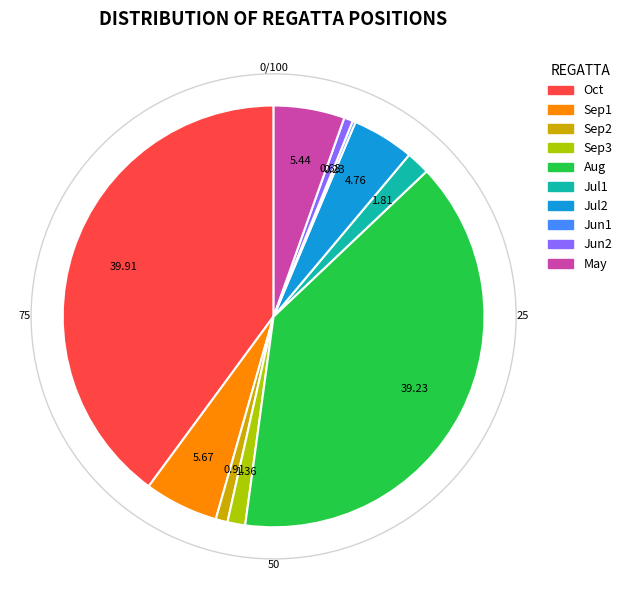

Is there any slice that represents more than half of the pie?

No